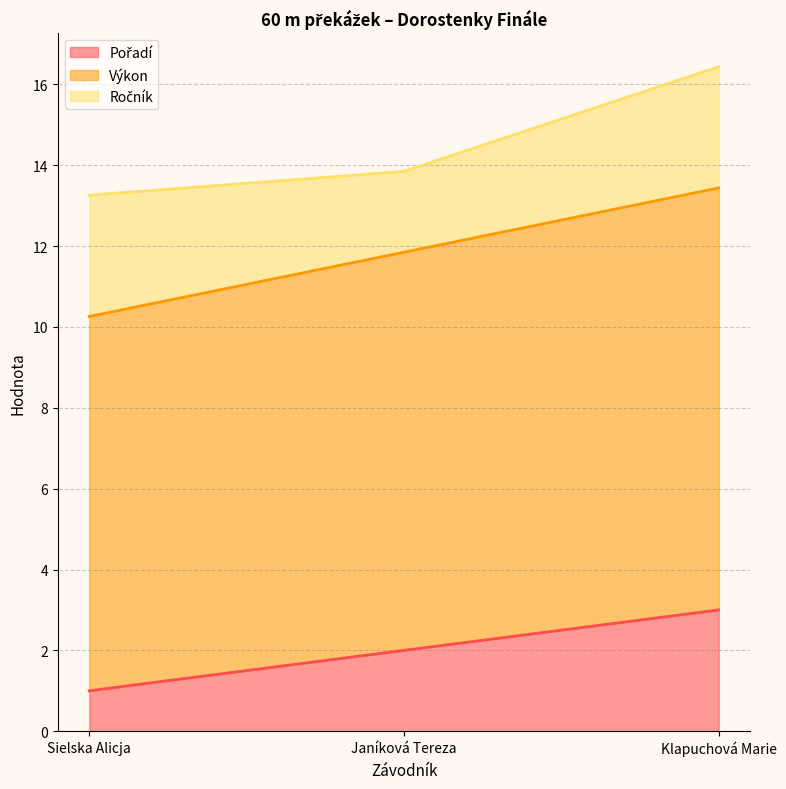

Does the chart have visible grid lines?

Yes